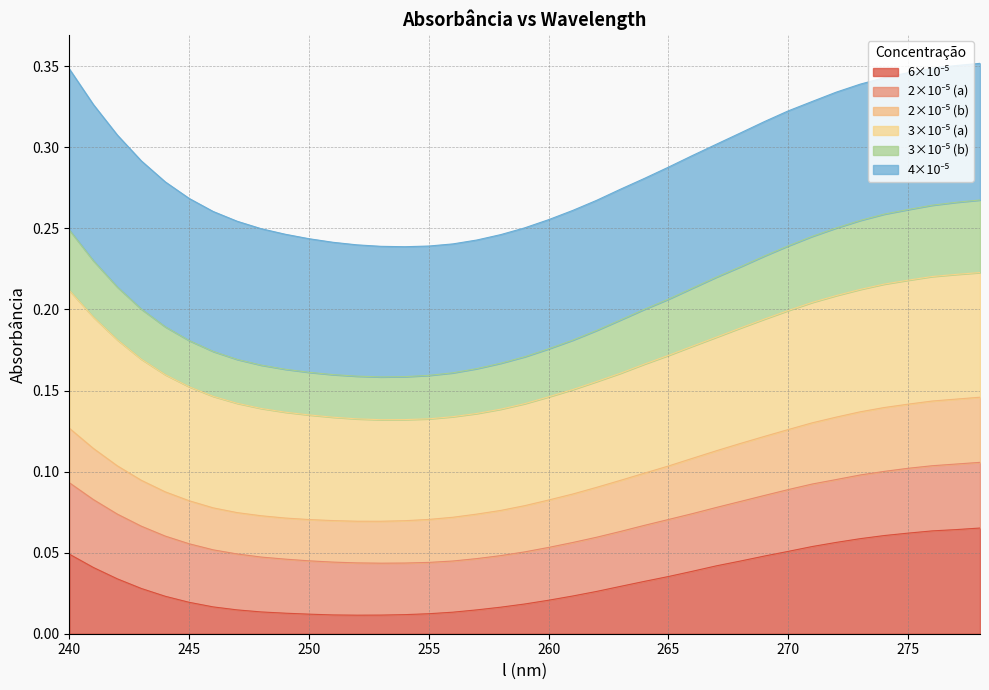

True or false: 3x10-5b and 6x10-5 cross at least once.

False